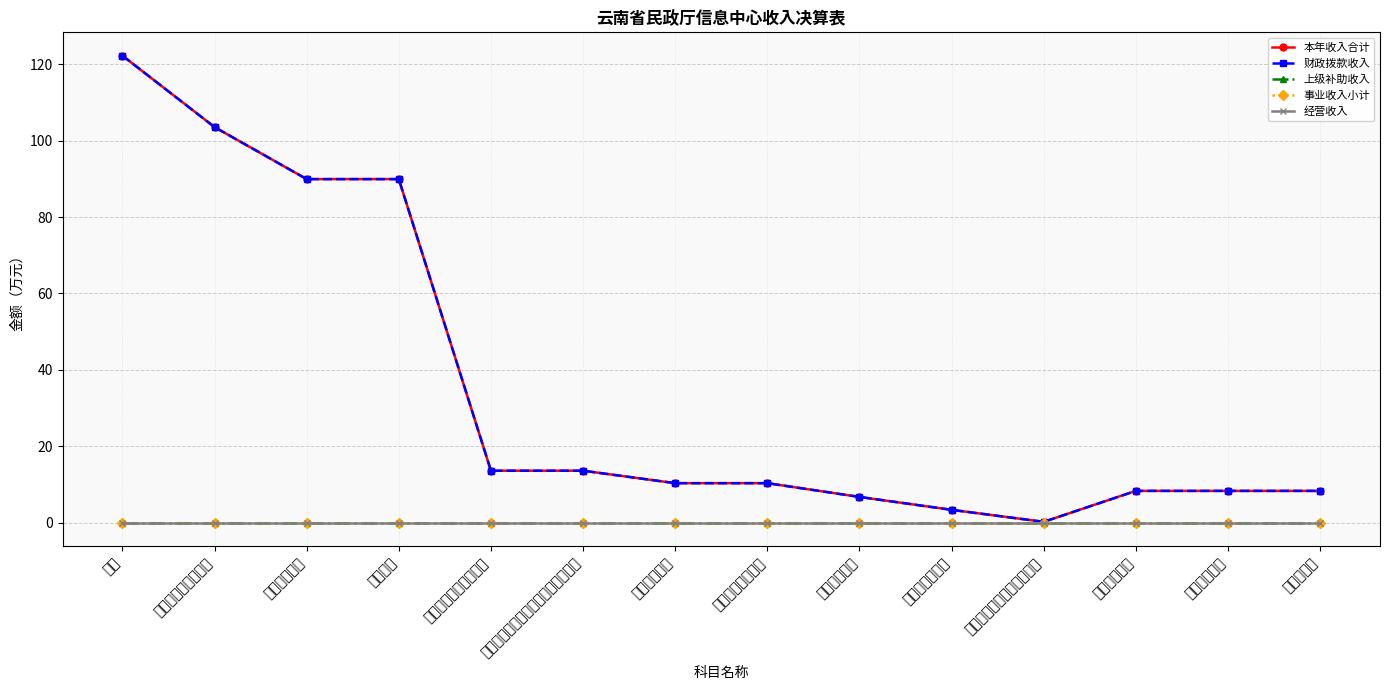

Is the value of 经营收入 at 合计 greater than the value of 上级补助收入 at 住房改革支出?

No